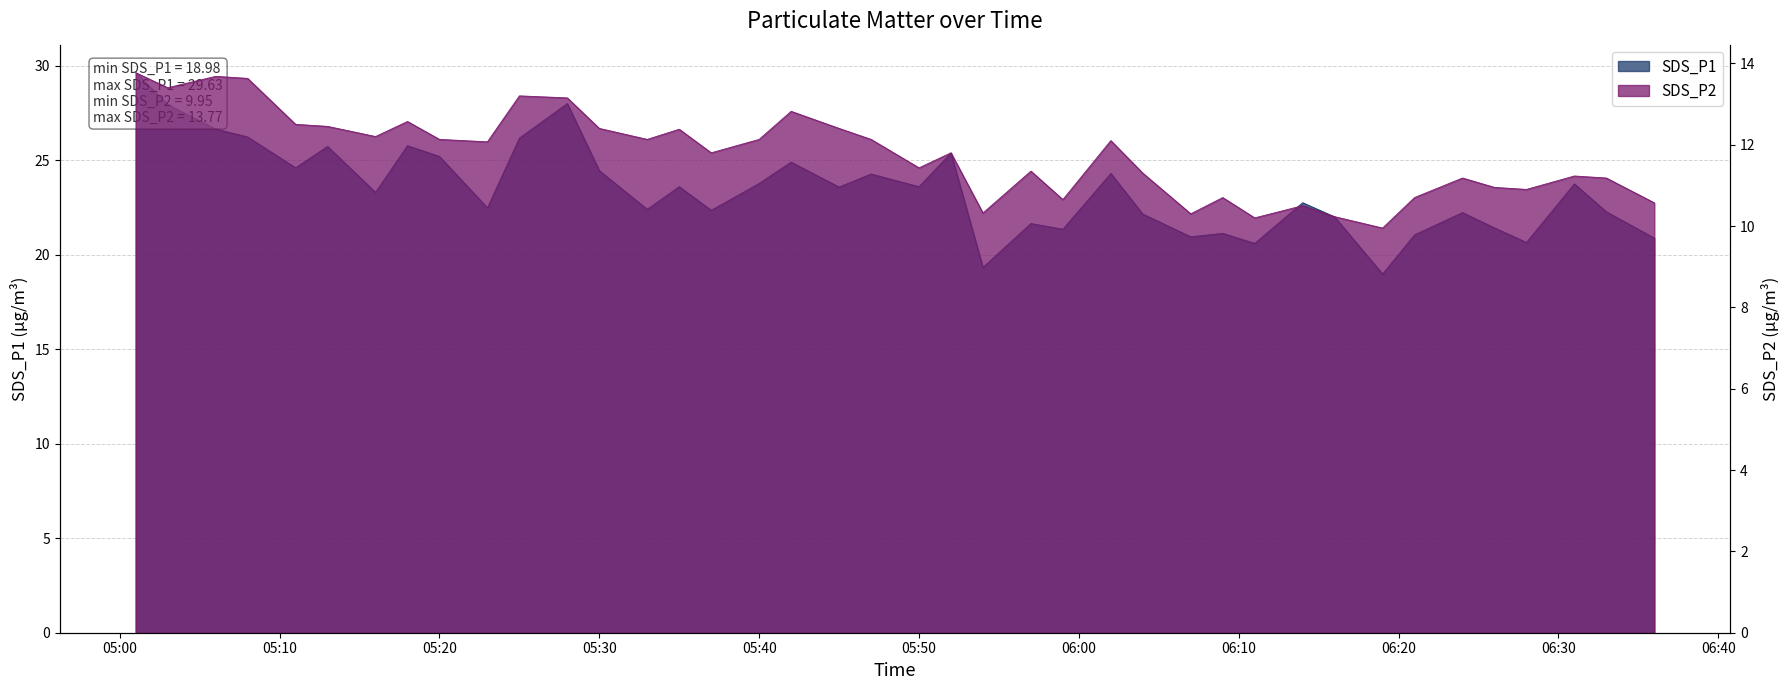

What is the spread (max minus min) of values at 2022/11/20 05:08?

12.6